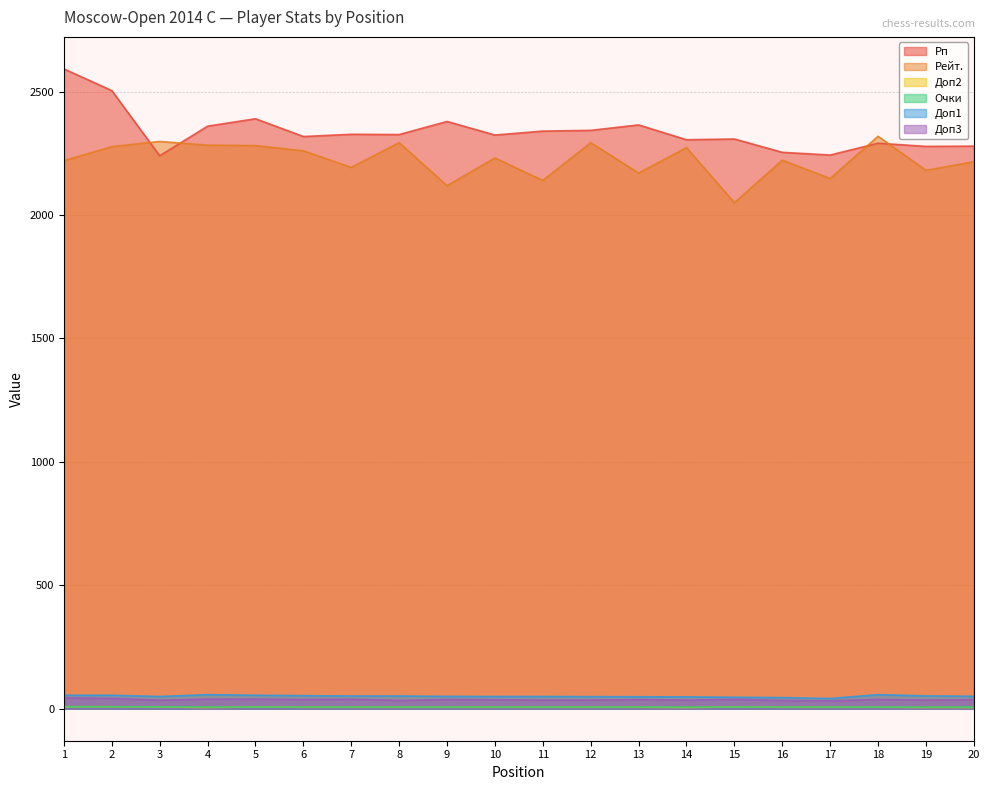

Between 11 and 19, which is larger?

11